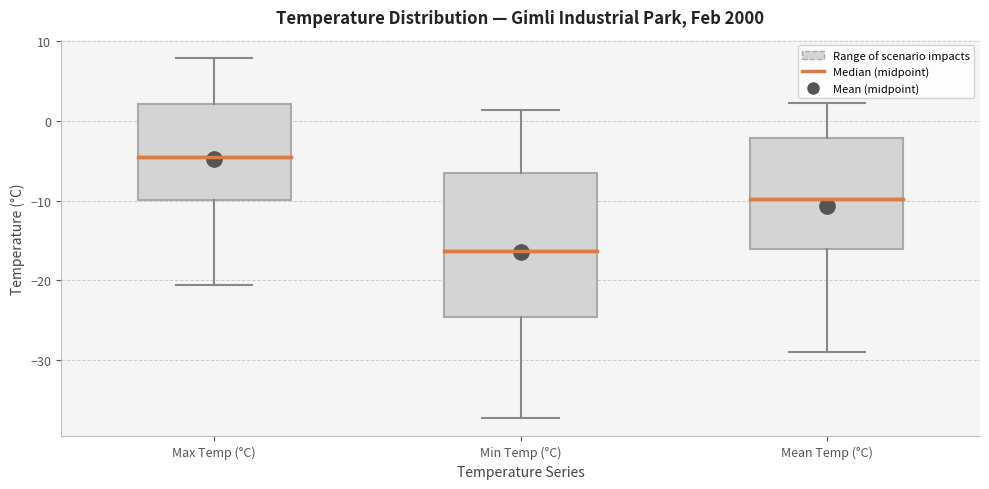

Reading left to right, read every box against the y-axis: the position of its median line, the range the box covers, and the ends of its whiskers. The values are not printed on the chart, so give them approximately, as read against the axis.

Max Temp (°C): median -5, box -10 to 2, whiskers -21 to 8
Min Temp (°C): median -16, box -25 to -6, whiskers -37 to 1
Mean Temp (°C): median -10, box -16 to -2, whiskers -29 to 2